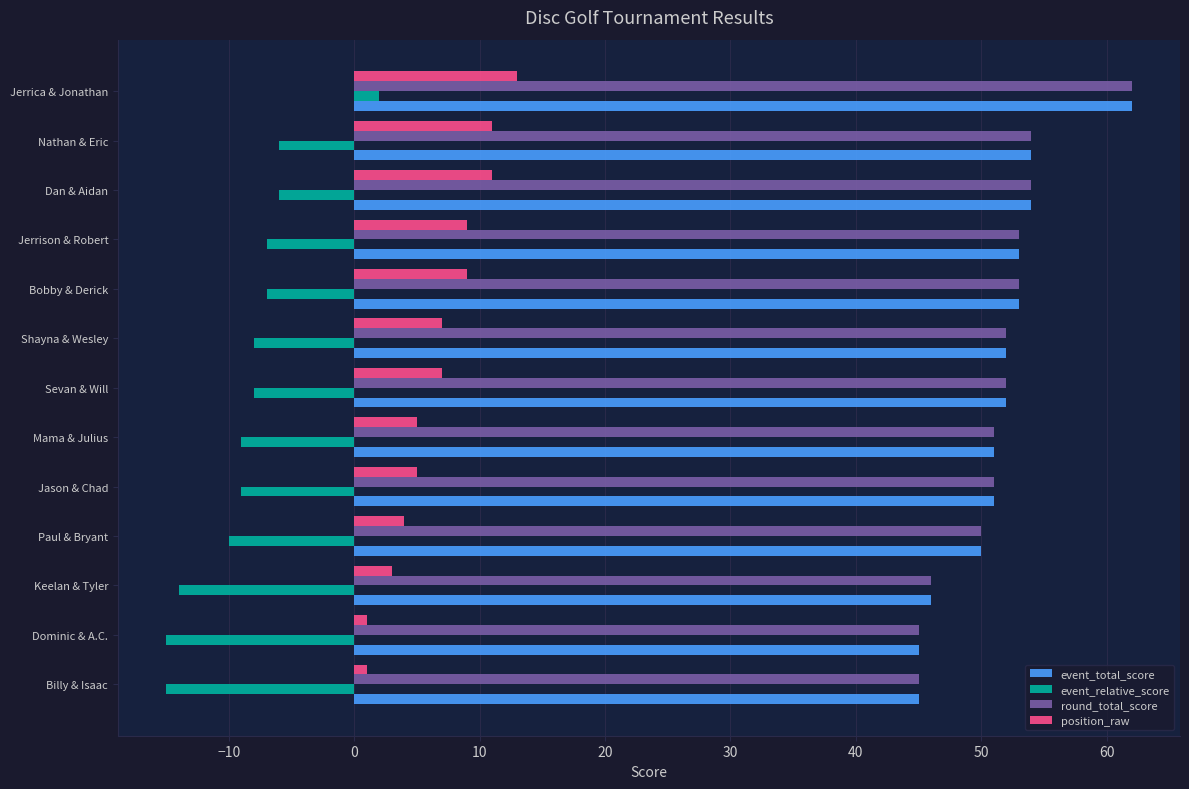

What is the average value of the round_total_score series?

51